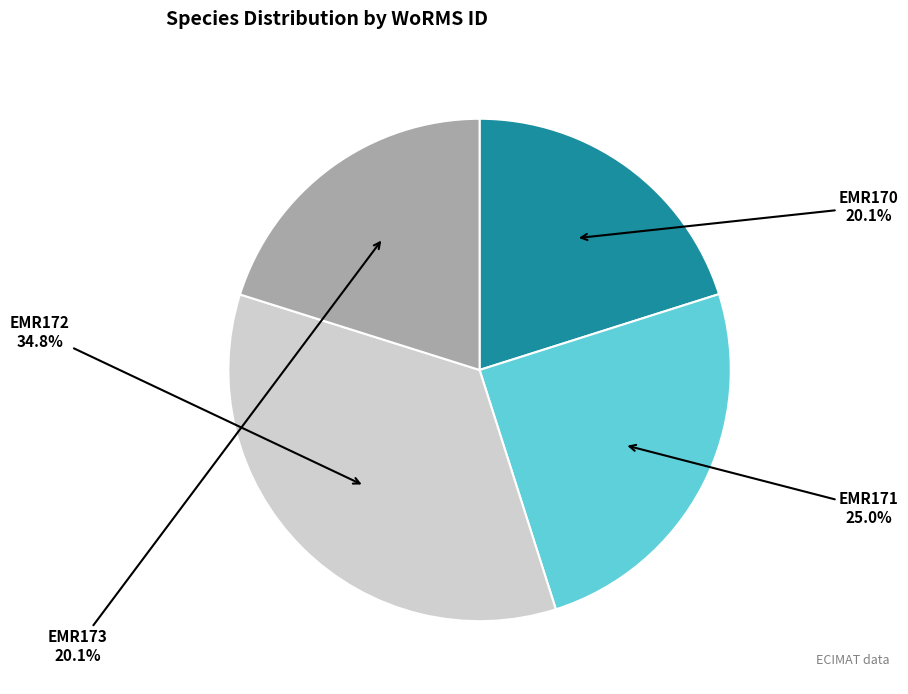

Does any single category account for the majority?

No